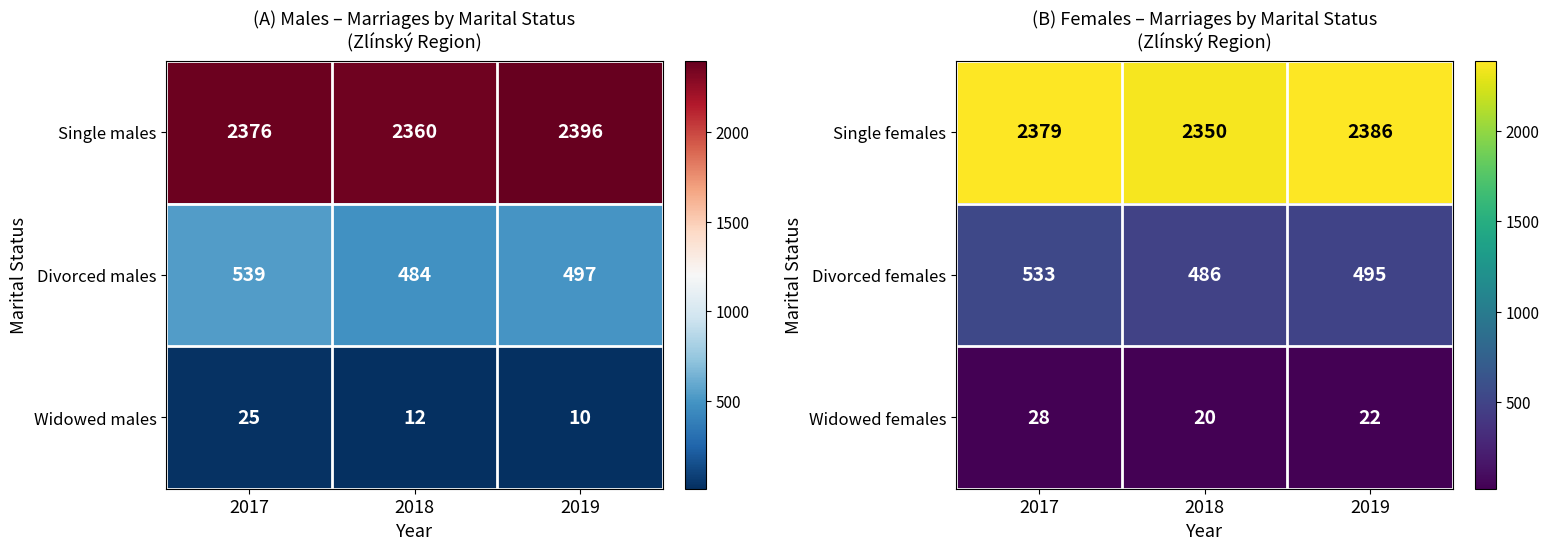

What is the difference between the Divorced females values at 2017 and 2019?

38